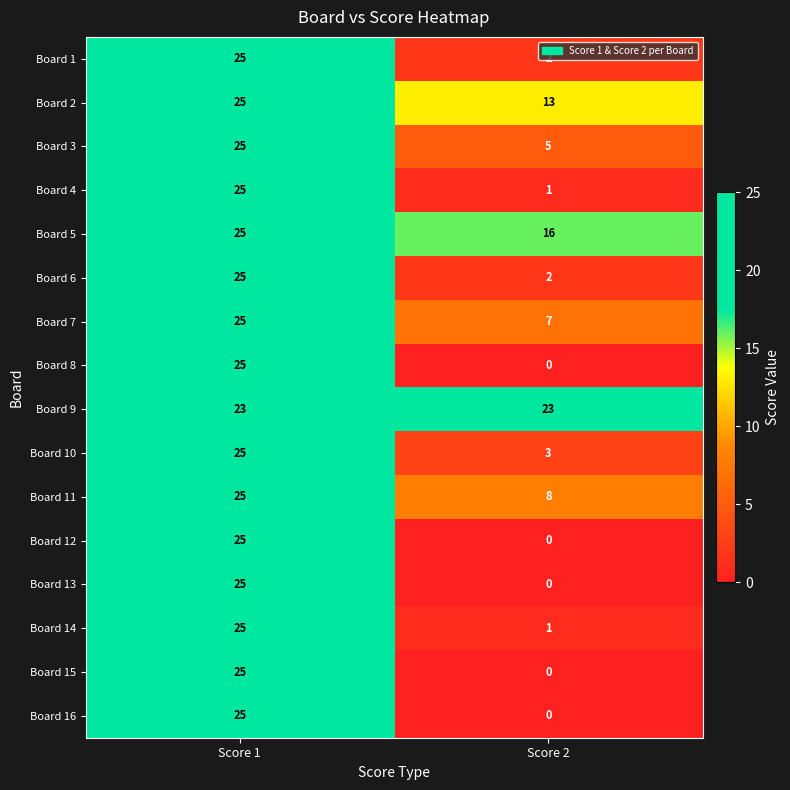

What is the spread (max minus min) of values at Score 2?

23